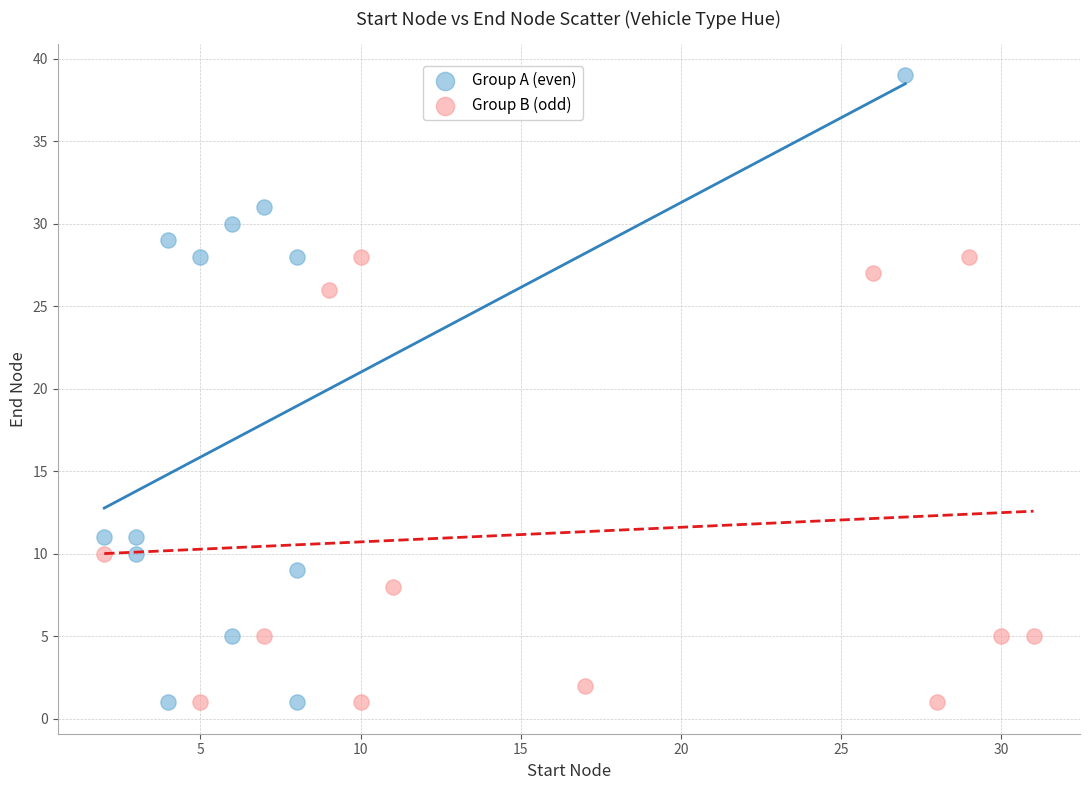

What are all the series names shown in the legend?

Group A (even), Group B (odd)